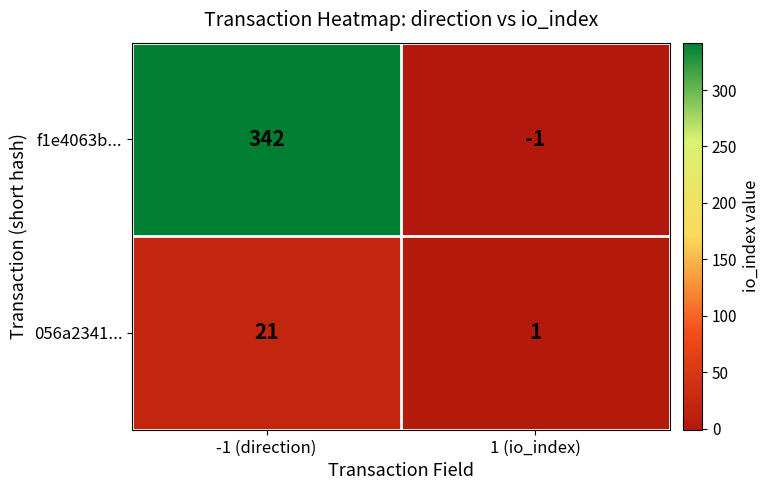

List the labels in order of 056a2341... value, smallest first.

1 (io_index), -1 (direction)